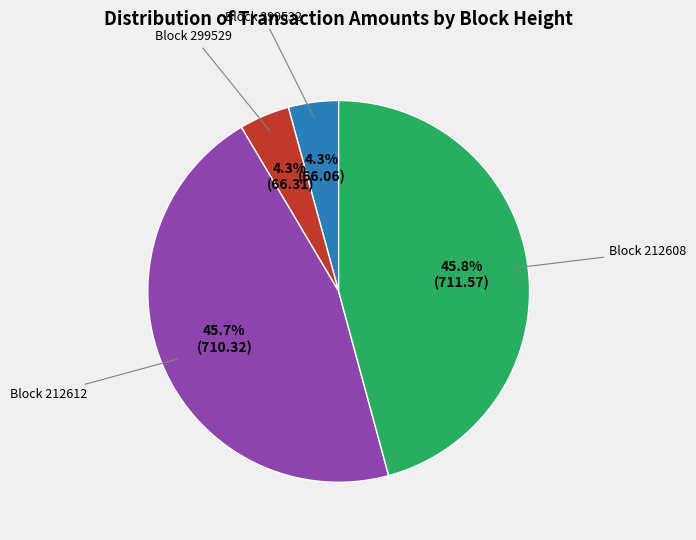

Is there a majority slice in this chart?

No